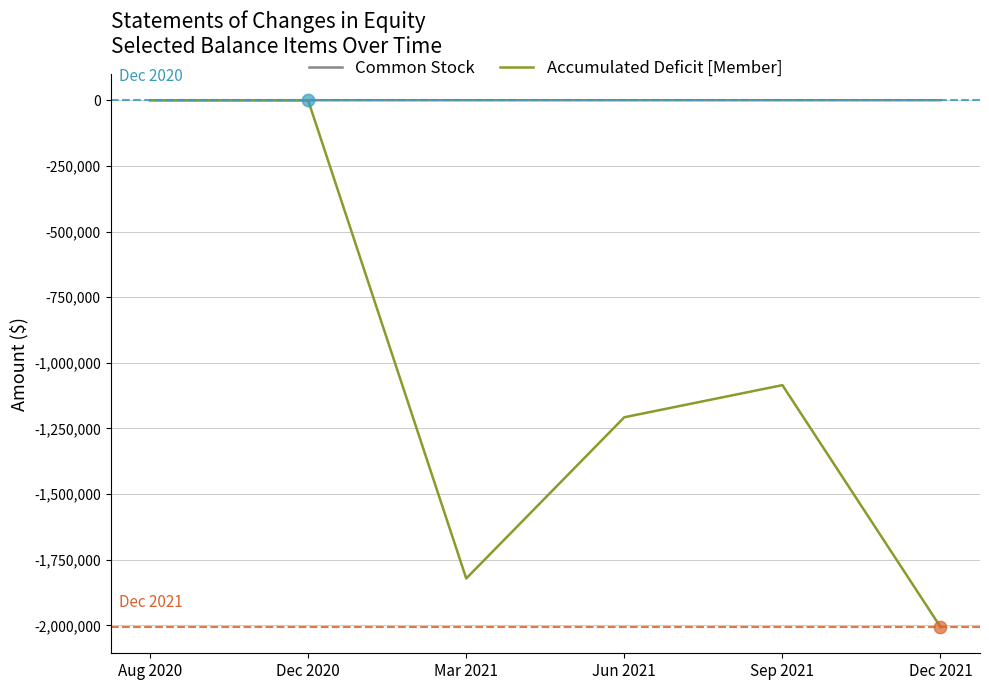

Which series has the largest total across all categories?

Common Stock